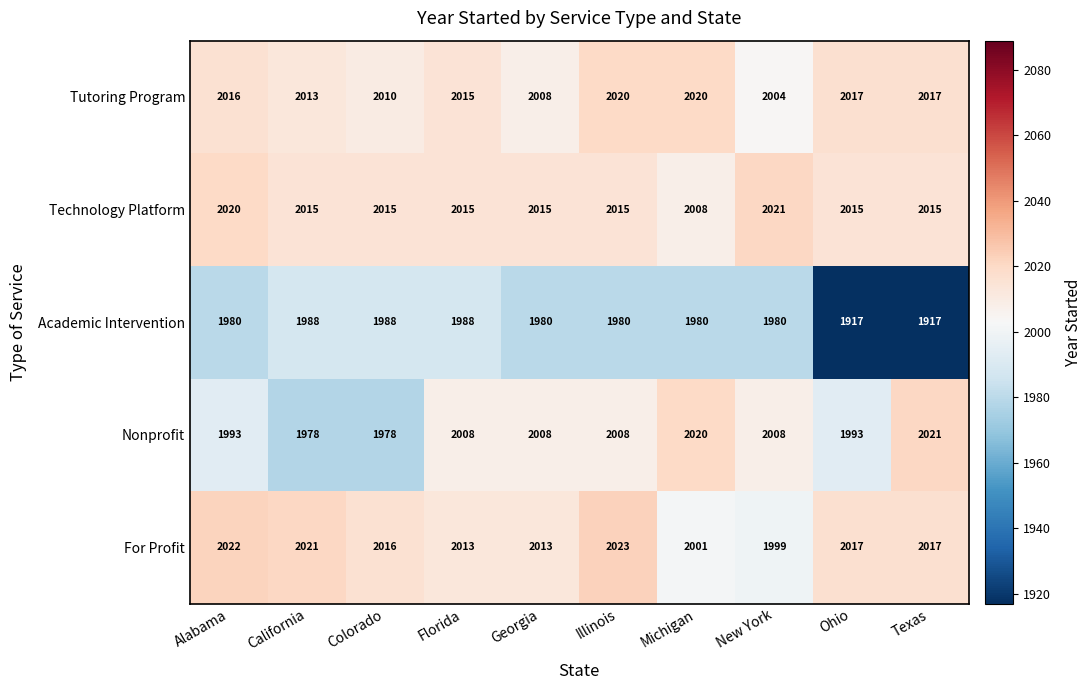

True or false: For Profit has a value of 2021 at California.

True